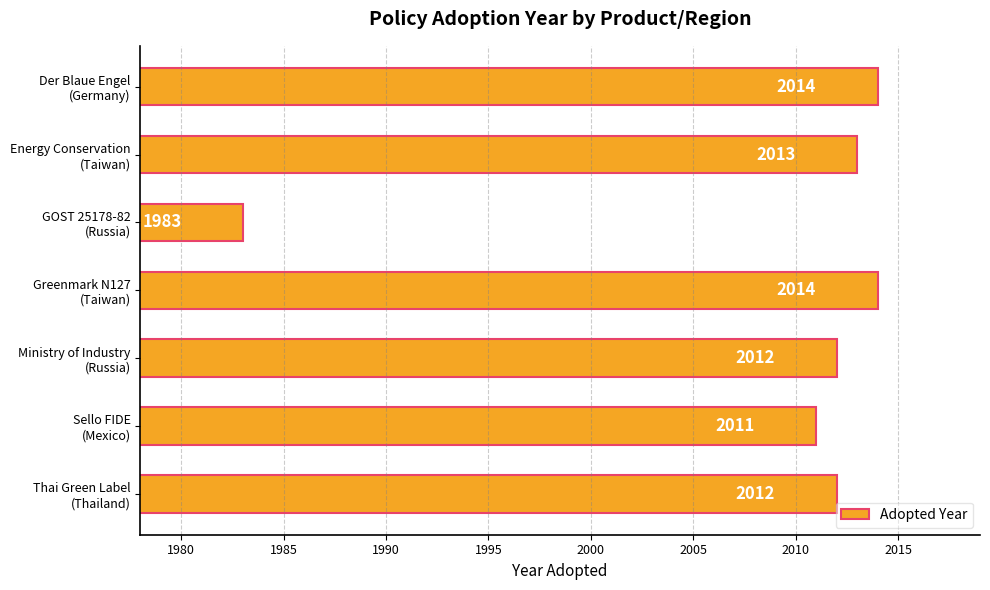

What is the difference between the maximum and minimum values?

31